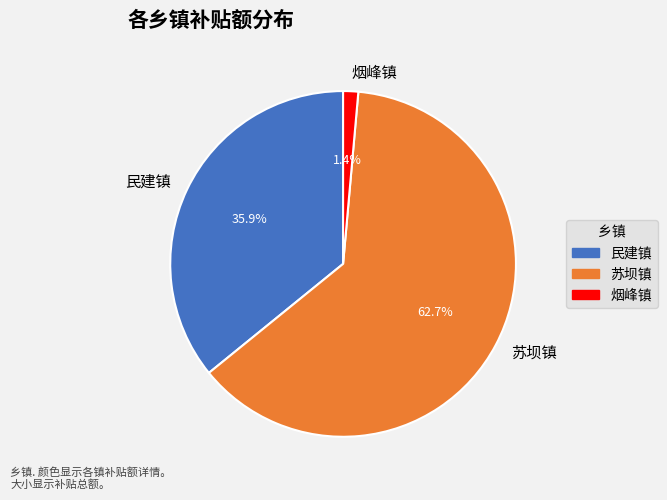

To the nearest percent, what is the average slice percentage?

33%